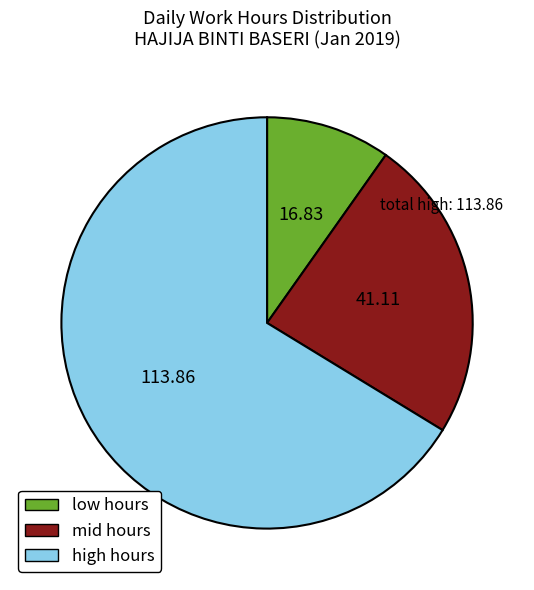

Approximately how many times larger is the value at low hours compared to mid hours?

0.4